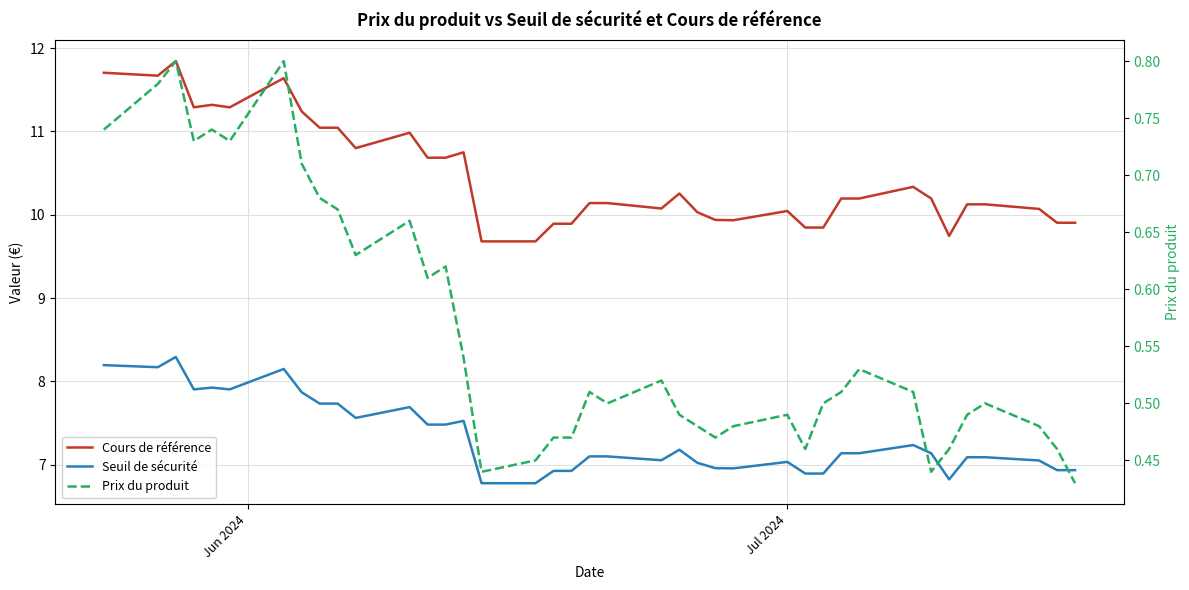

True or false: Prix du produit and Cours de référence intersect in this chart.

False